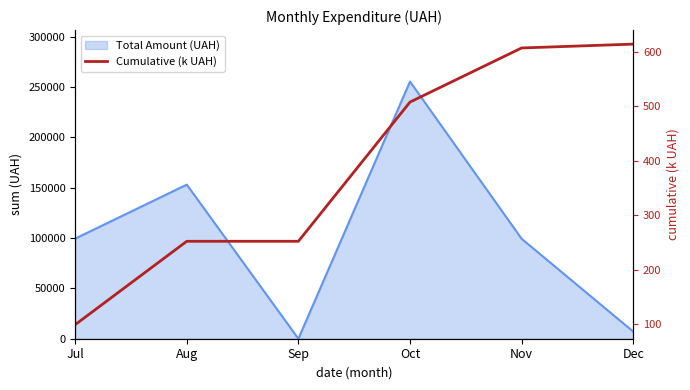

Which has a higher value, Jul or Aug?

Aug